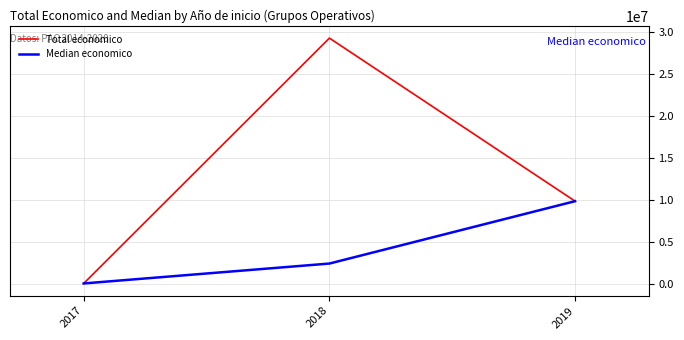

How many categories are shown in the chart?

3